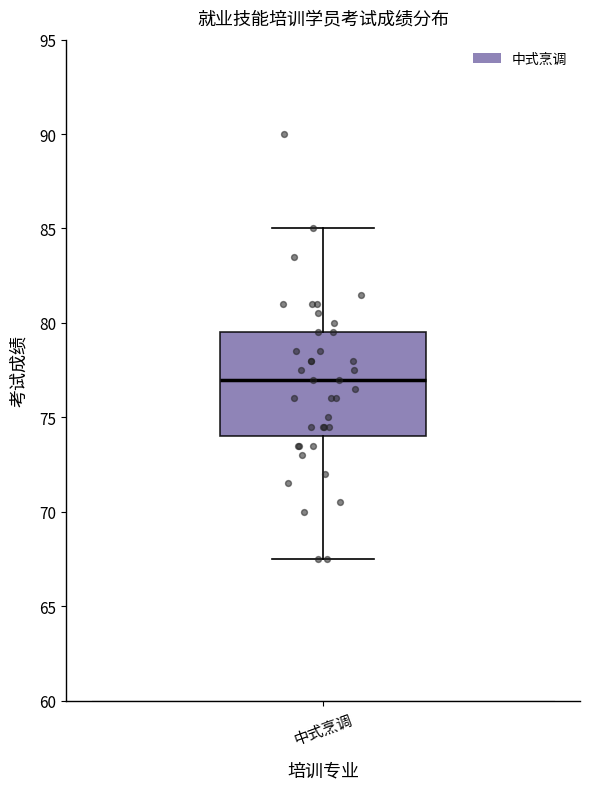

Transcribe this box plot: give where the median line is, the range the box spans, and where the two whiskers end, as read against the y-axis. The values are not printed on the chart, so give them approximately, as read against the axis.

median 77.0, box 74.0 to 79.5, whiskers 67.5 to 85.0